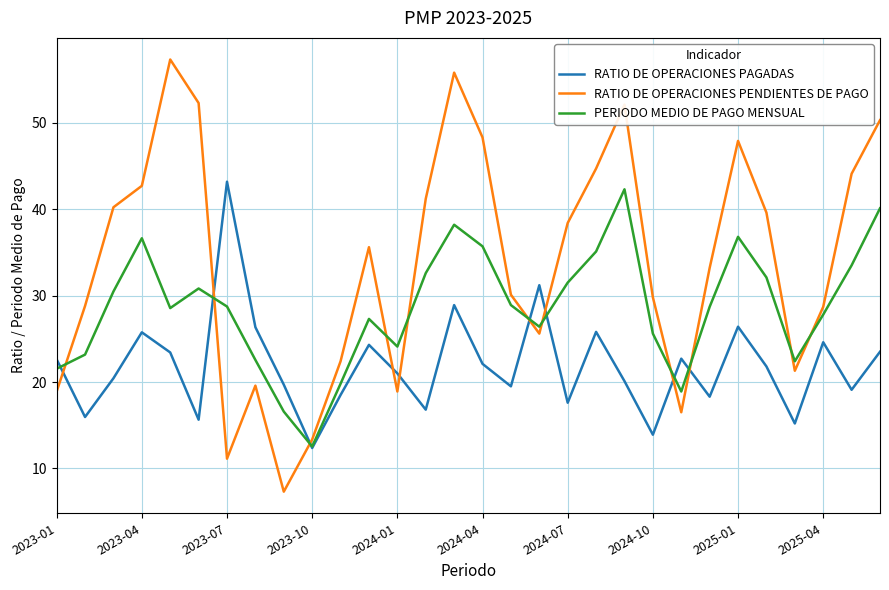

What is the difference between the maximum and second lowest values in the PERIODO MEDIO DE PAGO MENSUAL series?

25.7